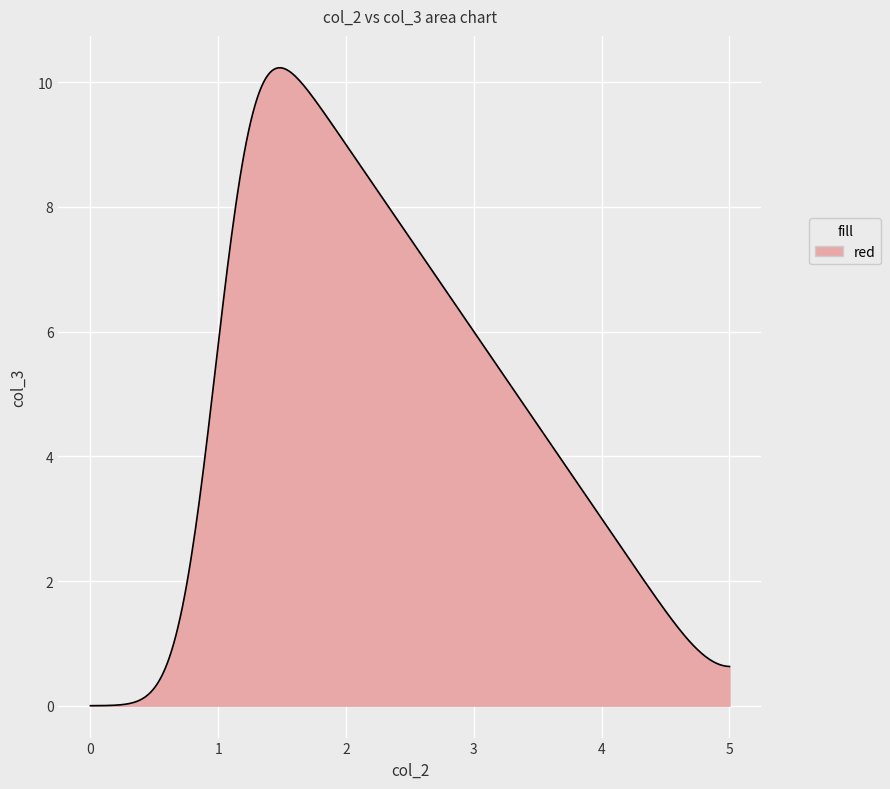

How many lines are shown in the chart?

1